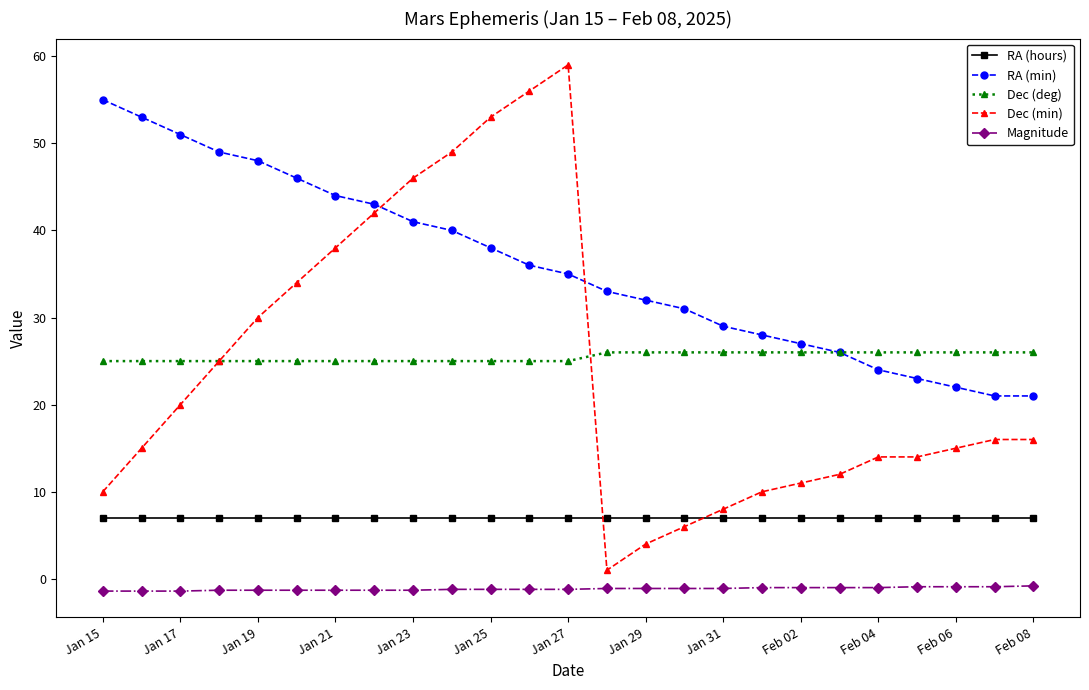

List the series in order of their peak value, lowest first.

Magnitude, RA (hours), Dec (deg), RA (min), Dec (min)